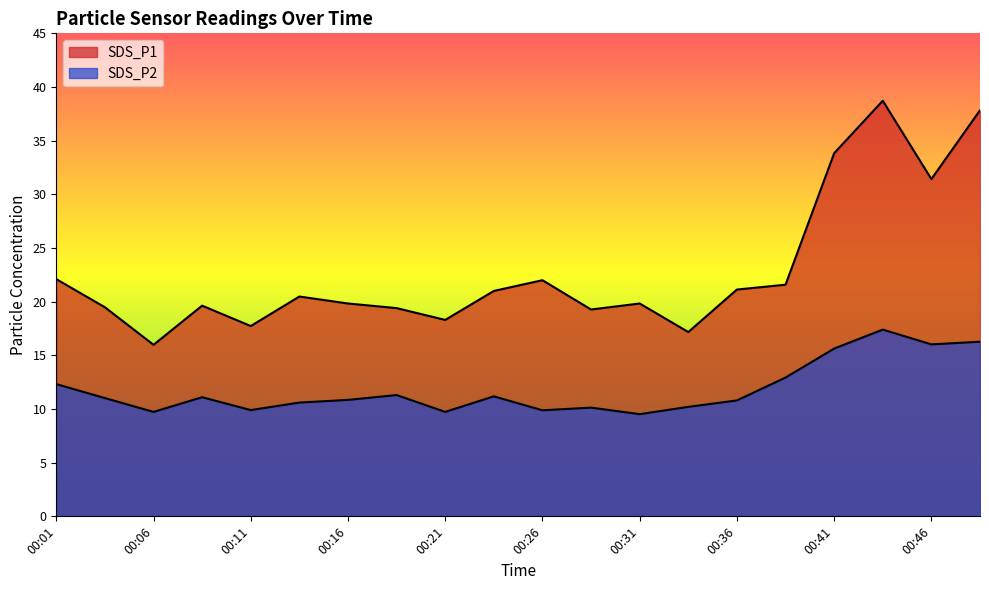

Reading left to right, what are all the values shown in this chart?

SDS_P1: 22.1	19.5	16.0	19.6	17.7	20.5	19.8	19.4	18.3	21.0	22.0	19.3	19.8	17.2	21.1	21.6	33.8	38.7	31.4	37.8
SDS_P2: 12.3	11.0	9.7	11.1	9.9	10.6	10.8	11.3	9.7	11.2	9.9	10.1	9.5	10.2	10.8	12.9	15.6	17.4	16.0	16.3